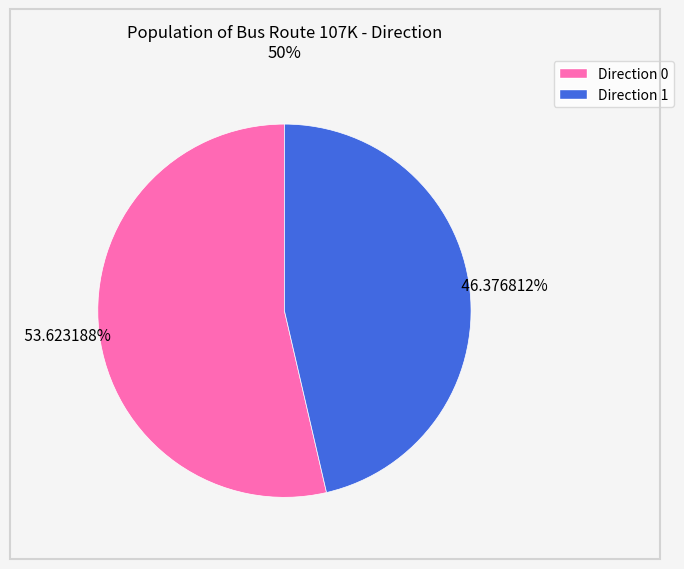

Does any single category account for the majority?

Yes